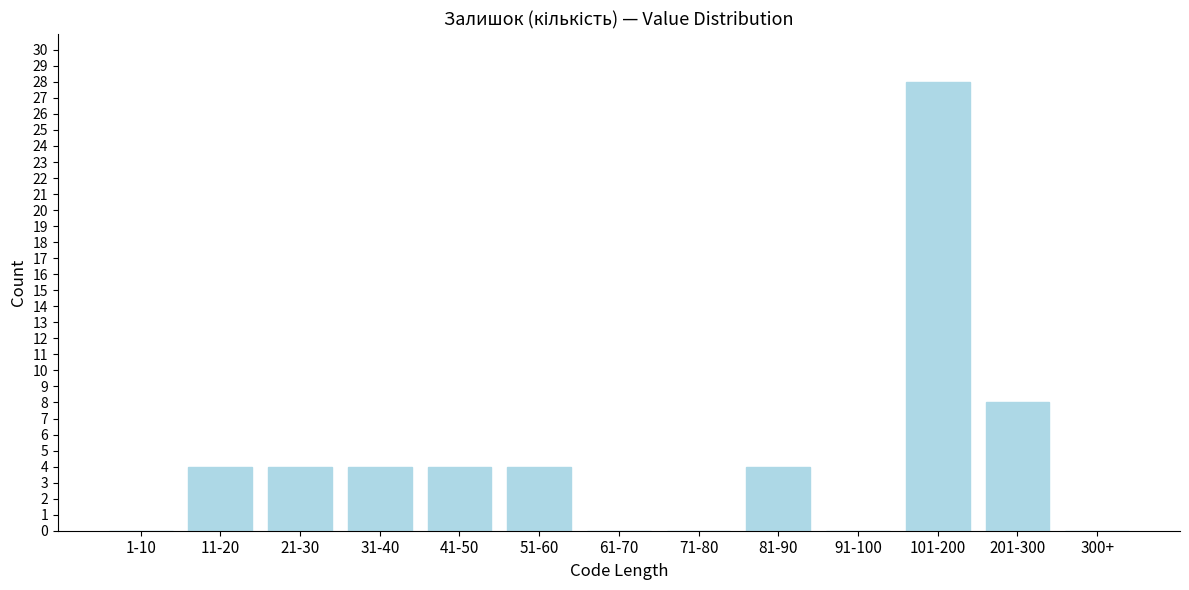

Reading left to right, transcribe all the data shown in this chart.

1-10=0	11-20=4	21-30=4	31-40=4	41-50=4	51-60=4	61-70=0	71-80=0	81-90=4	91-100=0	101-200=28	201-300=8	300+=0